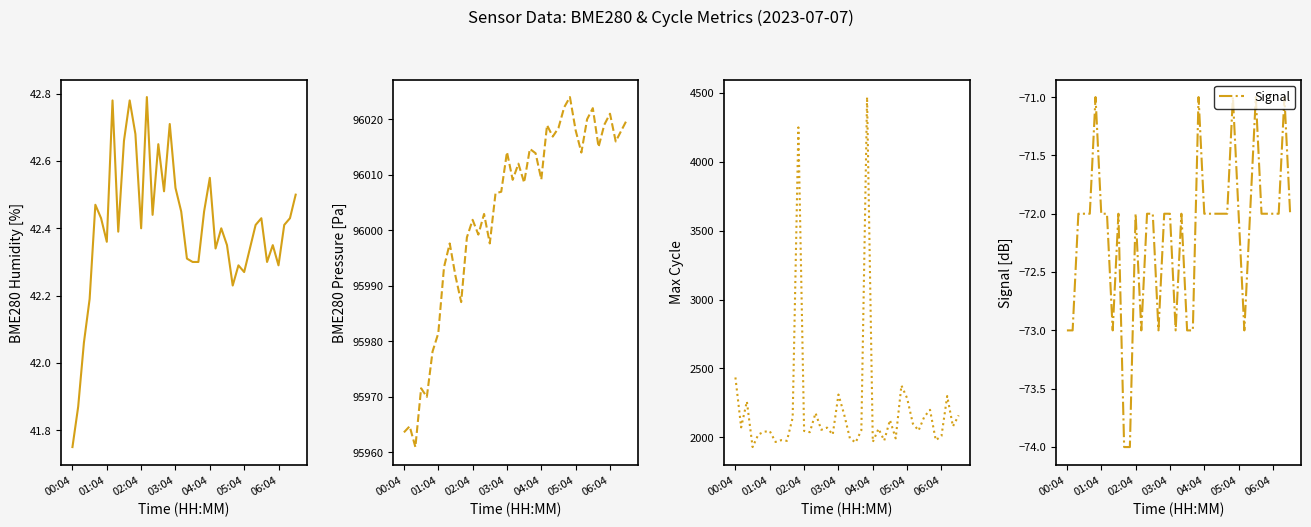

The value of Signal at 31 is -73.0. True or false?

True